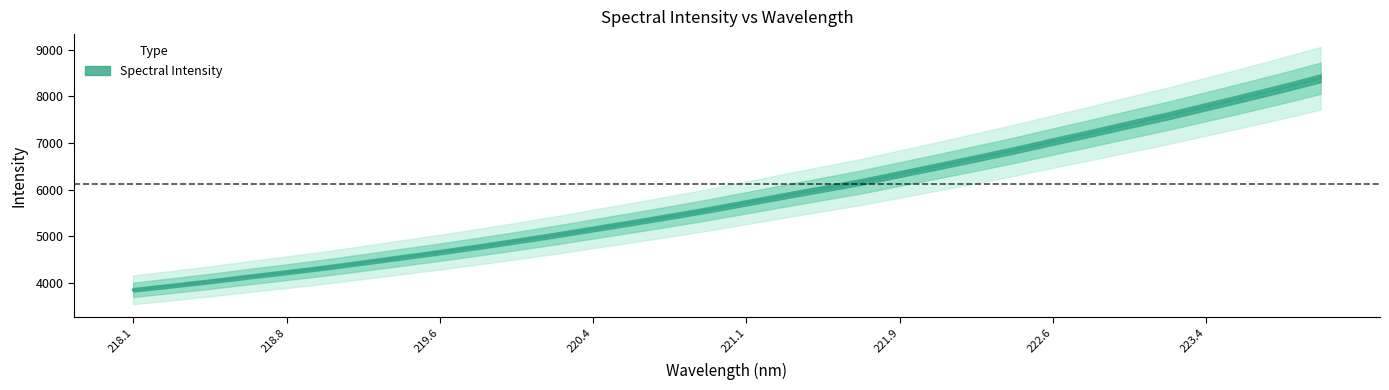

What is the value of the 1st point from the left?

3852.1